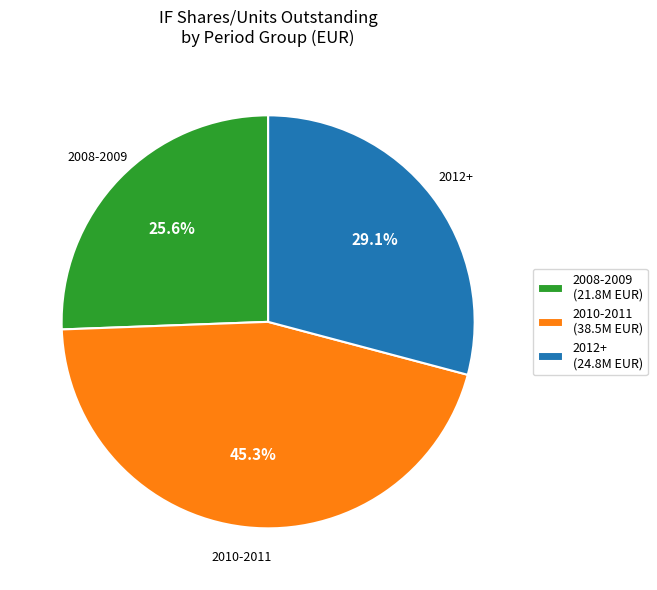

What is the smallest slice in the pie chart?

2008-2009 (21.8M EUR)